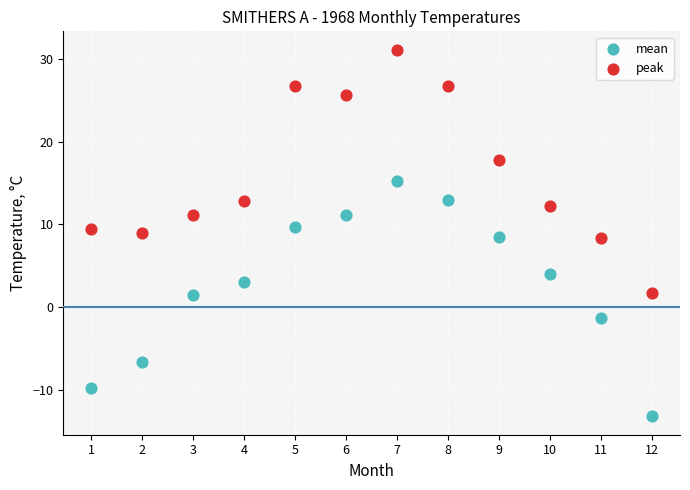

In the peak series, what Y value is closest to 16?

17.8